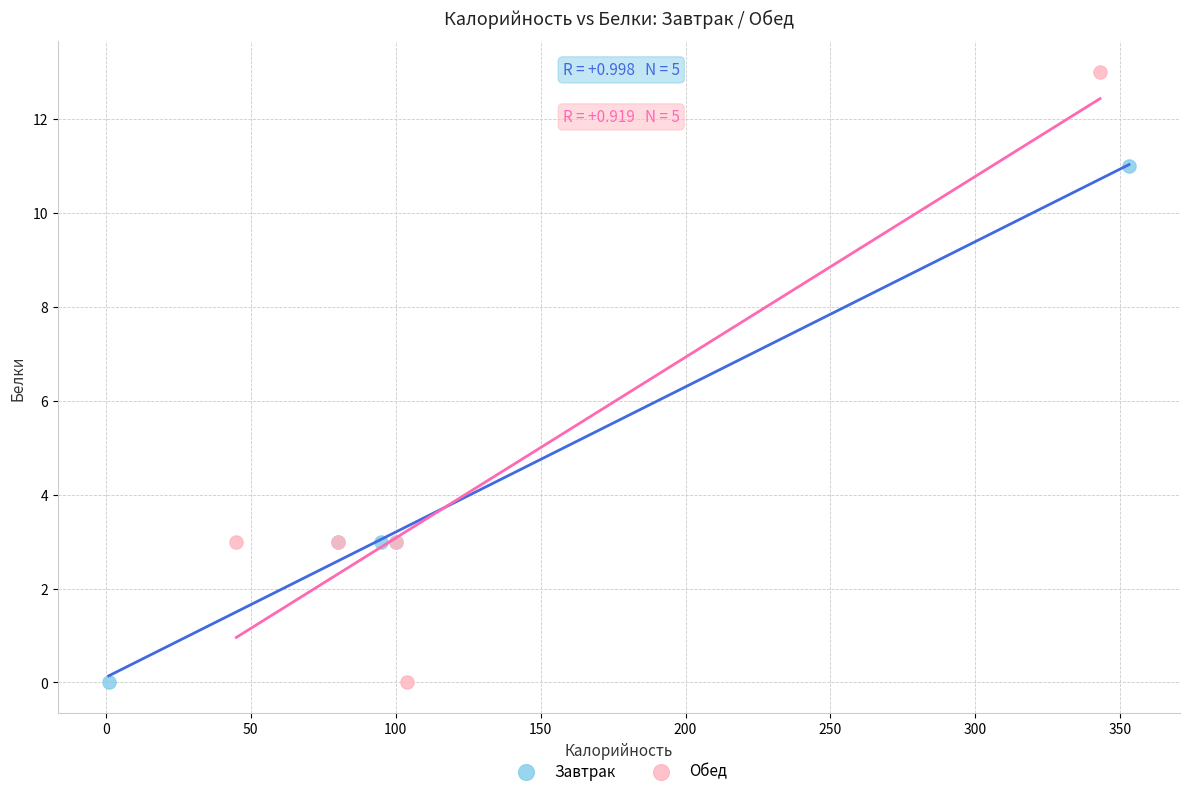

Which series has the widest spread of Y values?

Обед